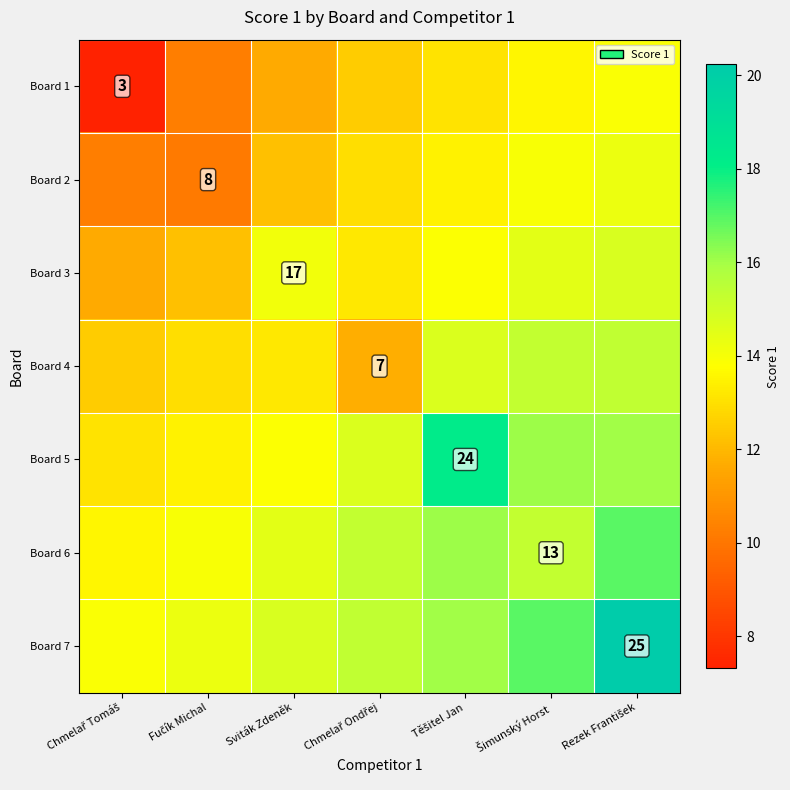

What is the total value across all series at Sviták Zdeněk?

94.2